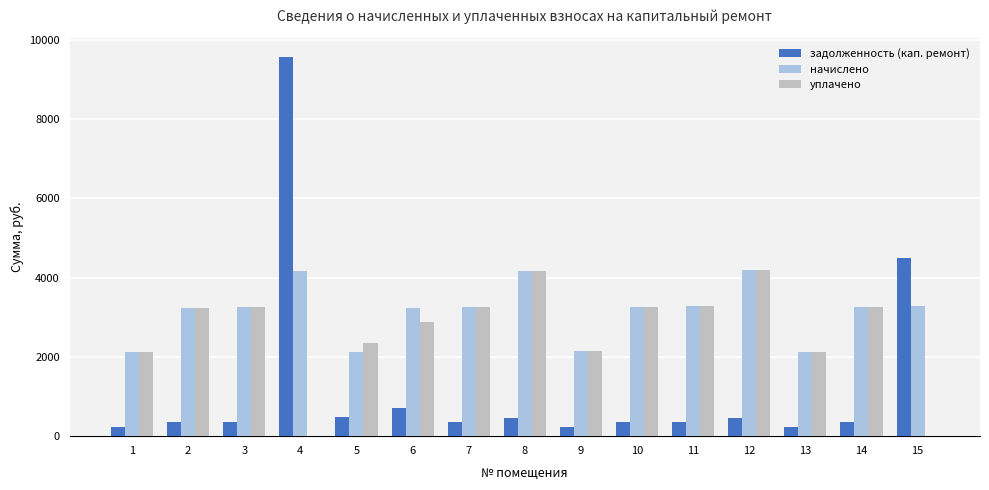

Are the bars horizontal?

No